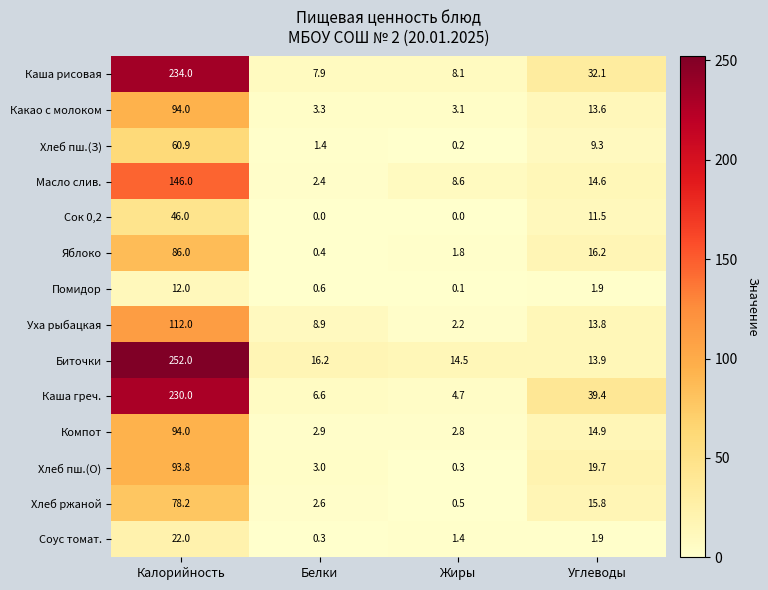

Is it true that Какао с молоком equals 62.1 at Калорийность?

False